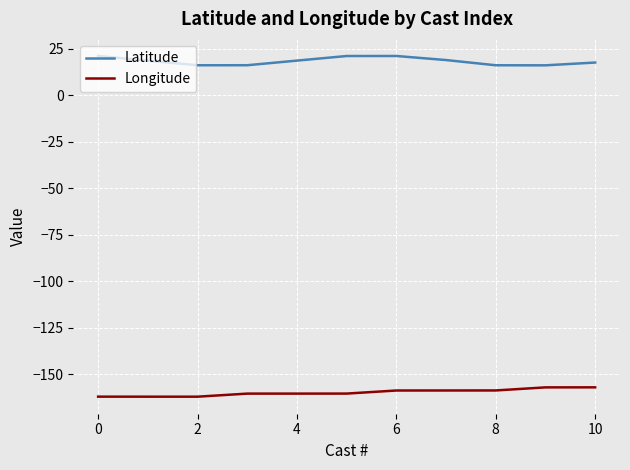

What is the lowest value of the Longitude series?

-162.0